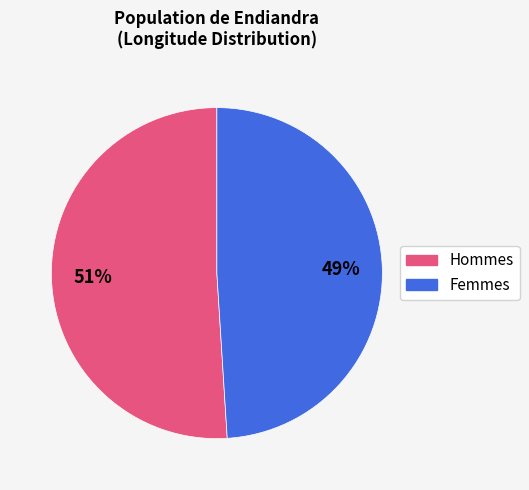

To the nearest percent, what is the difference between the largest and smallest slice percentages?

2%